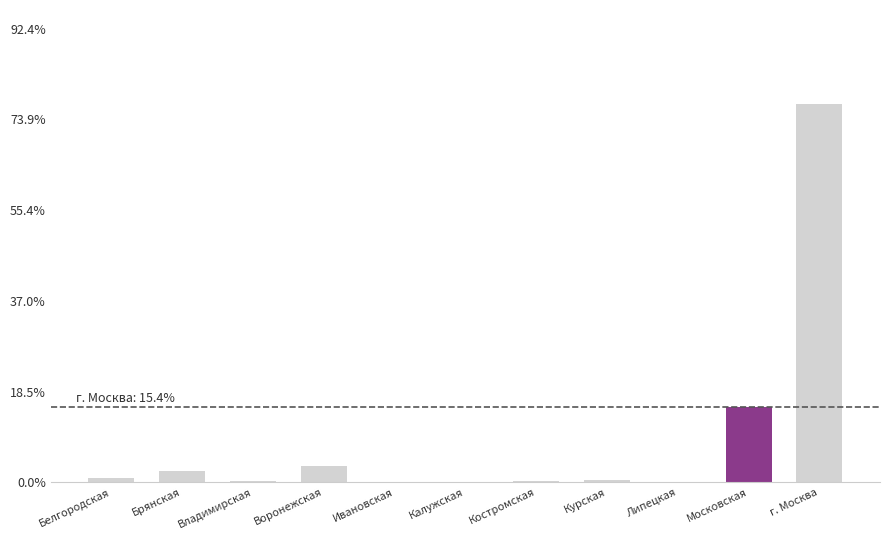

What is the sum of all values?

100.0